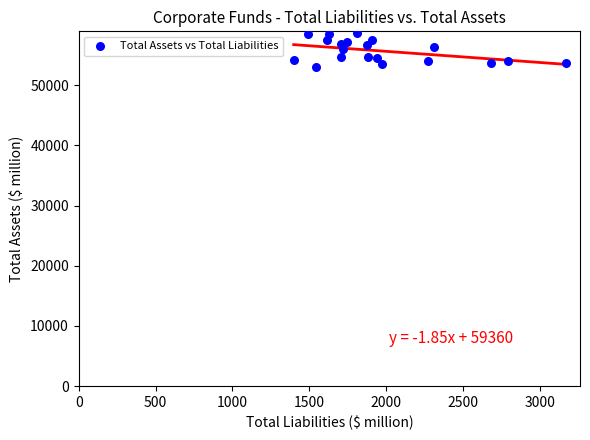

What is the range of X values (max minus min)?

1774